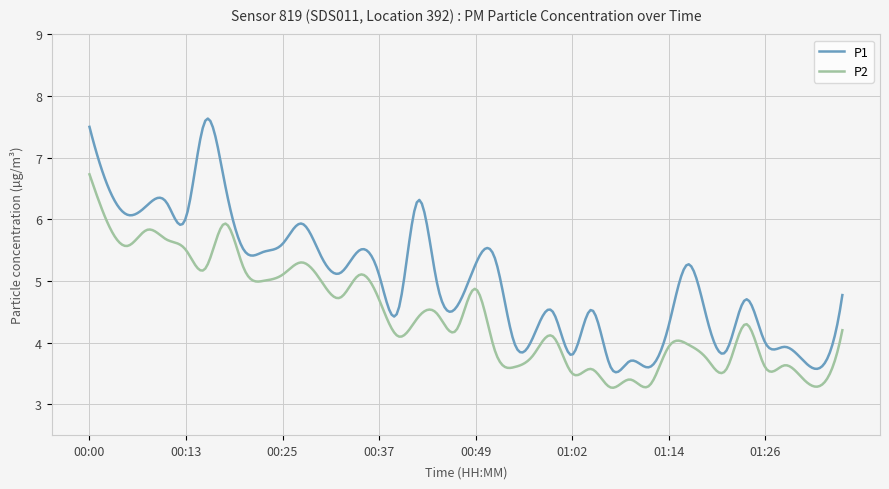

Which series has the widest spread of values?

P1